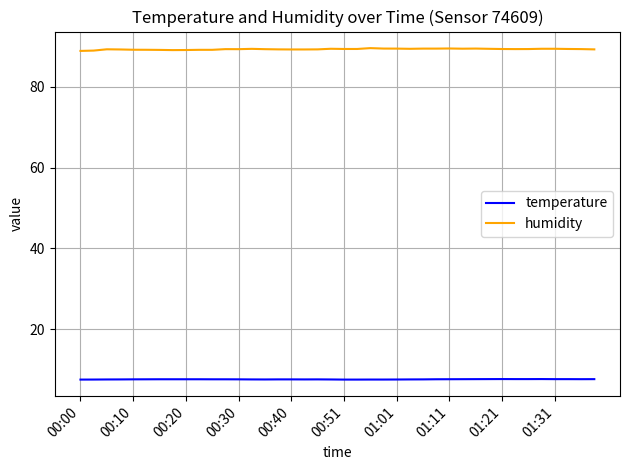

True or false: humidity and temperature intersect in this chart.

False